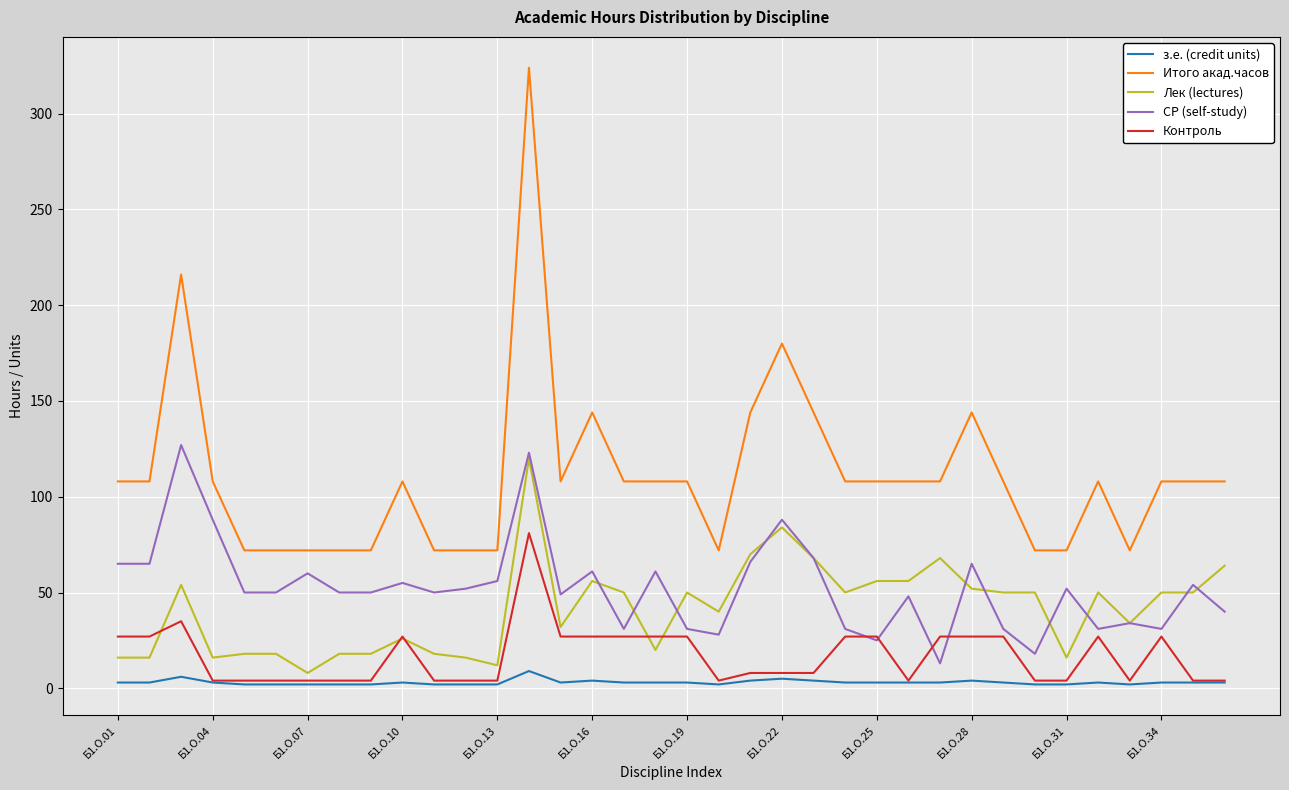

How many lines are shown in the chart?

5